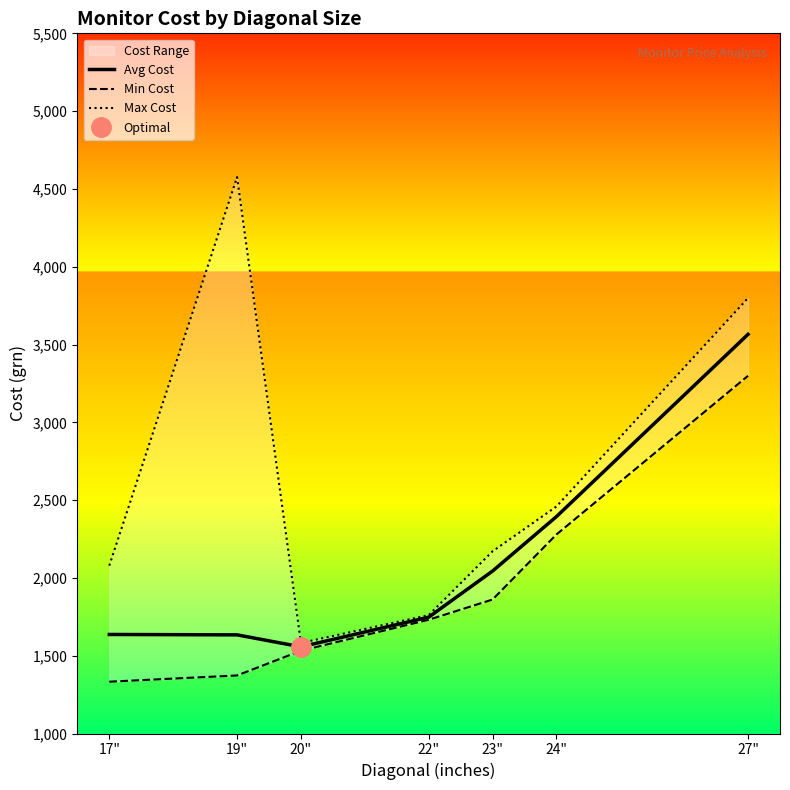

At which label is Min Cost closest to 2316?

24"